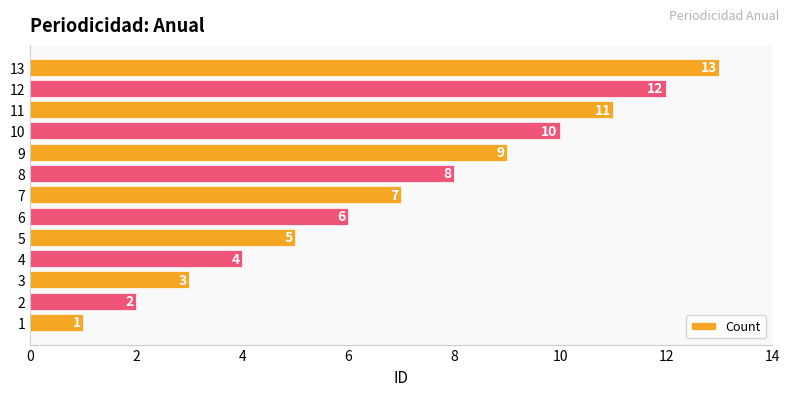

Which has a higher value, 12 or 4?

12